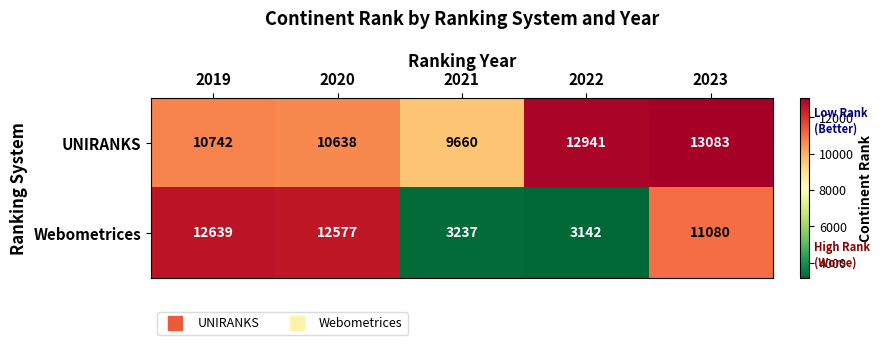

What is the difference between the Webometrices values at 2021 and 2019?

9402